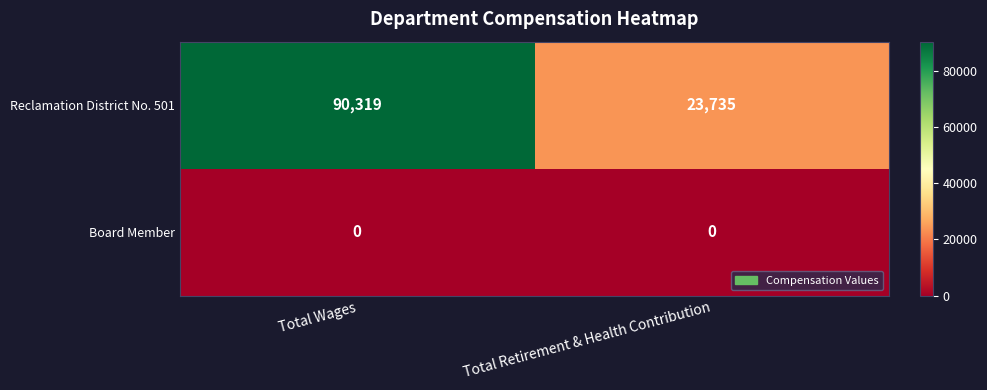

Reading left to right, transcribe all the data shown in this chart.

Reclamation District No. 501: 90319	23735
Board Member: 0	0